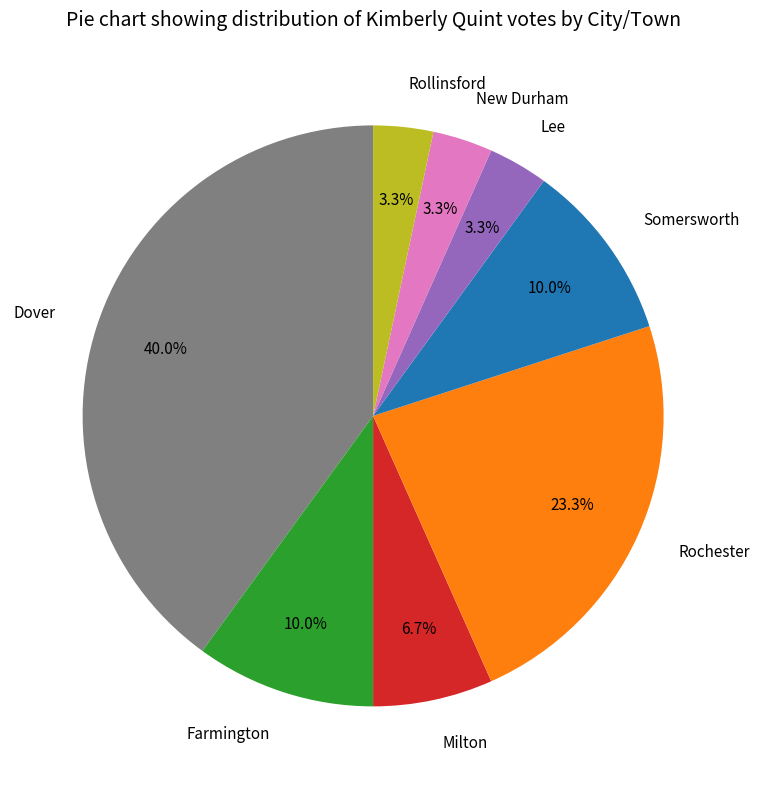

How much of the chart is everything except Rollinsford?

96.7%